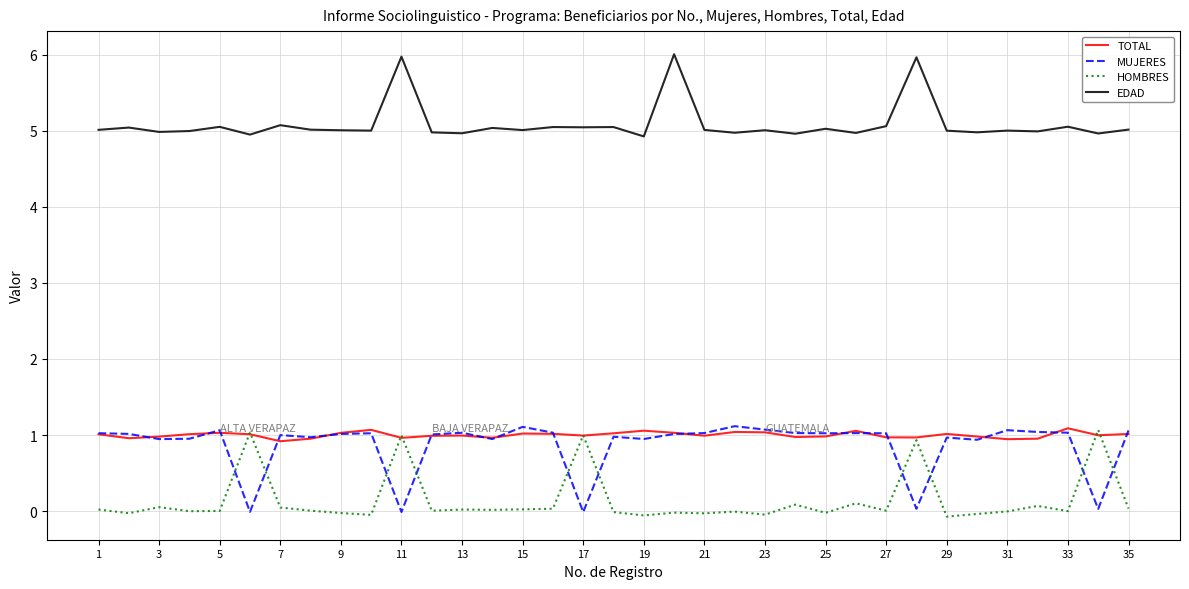

Reading left to right, list all the values displayed in this chart.

TOTAL: 1.0	1.0	1.0	1.0	1.0	1.0	0.9	1.0	1.0	1.1	1.0	1.0	1.0	1.0	1.0	1.0	1.0	1.0	1.1	1.0	1.0	1.0	1.0	1.0	1.0	1.1	1.0	1.0	1.0	1.0	0.9	1.0	1.1	1.0	1.0
MUJERES: 1.0	1.0	0.9	1.0	1.1	-0.0	1.0	1.0	1.0	1.0	-0.0	1.0	1.0	0.9	1.1	1.0	-0.0	1.0	0.9	1.0	1.0	1.1	1.1	1.0	1.0	1.0	1.0	0.0	1.0	0.9	1.1	1.0	1.0	0.0	1.1
HOMBRES: 0.0	-0.0	0.1	-0.0	0.0	1.0	0.0	0.0	-0.0	-0.0	1.0	0.0	0.0	0.0	0.0	0.0	1.0	-0.0	-0.1	-0.0	-0.0	-0.0	-0.0	0.1	-0.0	0.1	0.0	0.9	-0.1	-0.0	-0.0	0.1	-0.0	1.1	0.0
EDAD: 5.0	5.0	5.0	5.0	5.0	4.9	5.1	5.0	5.0	5.0	6.0	5.0	5.0	5.0	5.0	5.0	5.0	5.0	4.9	6.0	5.0	5.0	5.0	5.0	5.0	5.0	5.1	6.0	5.0	5.0	5.0	5.0	5.1	5.0	5.0